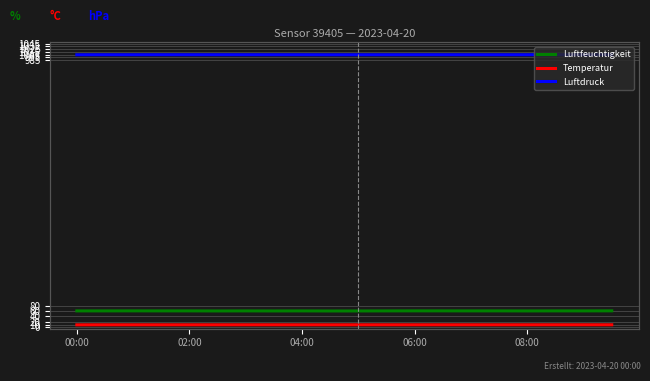

True or false: Luftdruck and Luftfeuchtigkeit cross at least once.

False